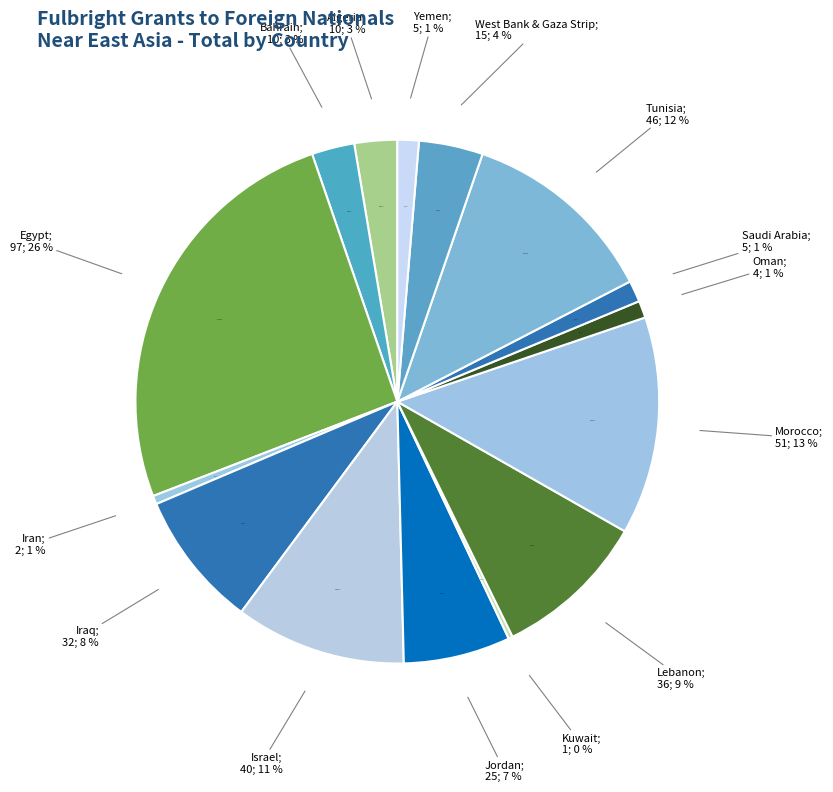

To the nearest percent, what is the difference between the largest and smallest slice percentages?

26%